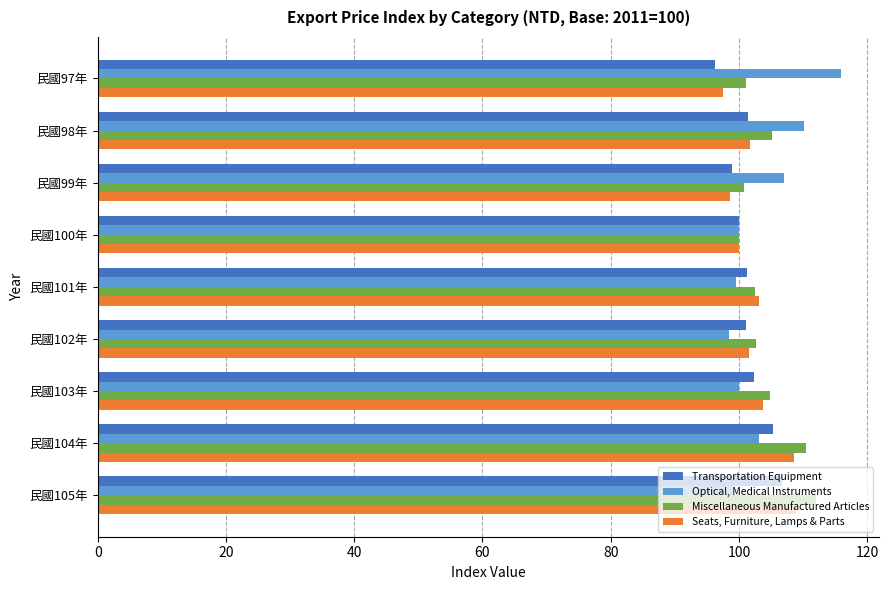

What is the minimum value for Seats, Furniture, Lamps & Parts?

97.6